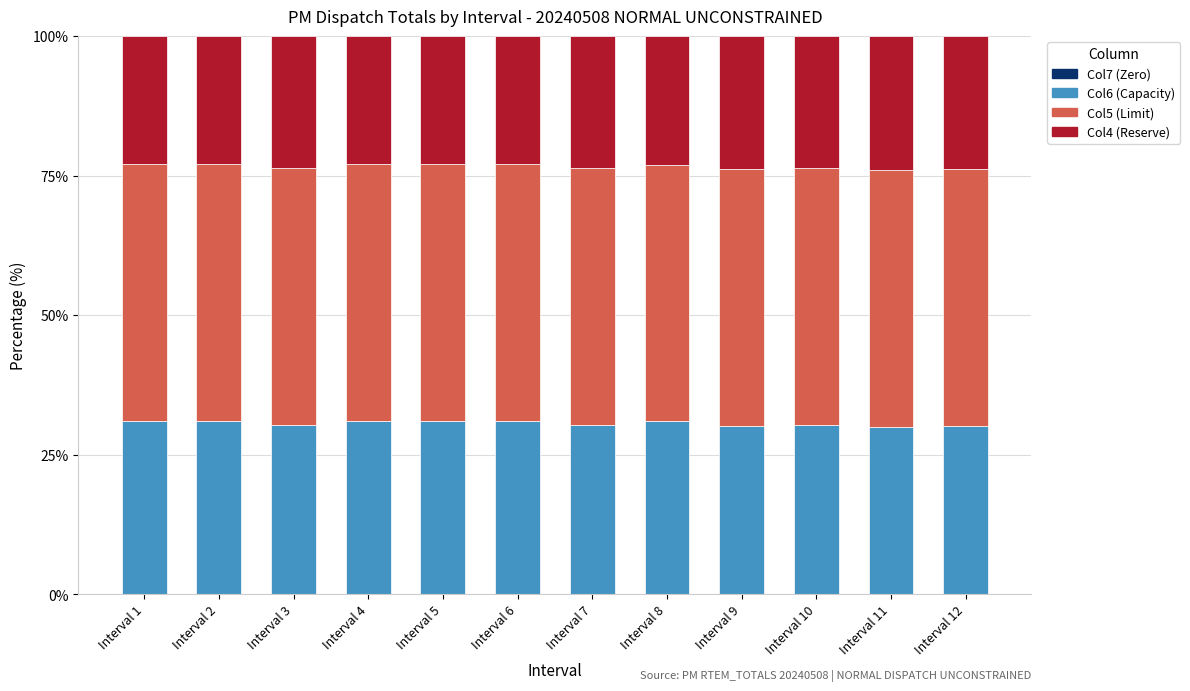

What is the total value across all series at Interval 6?

100.0